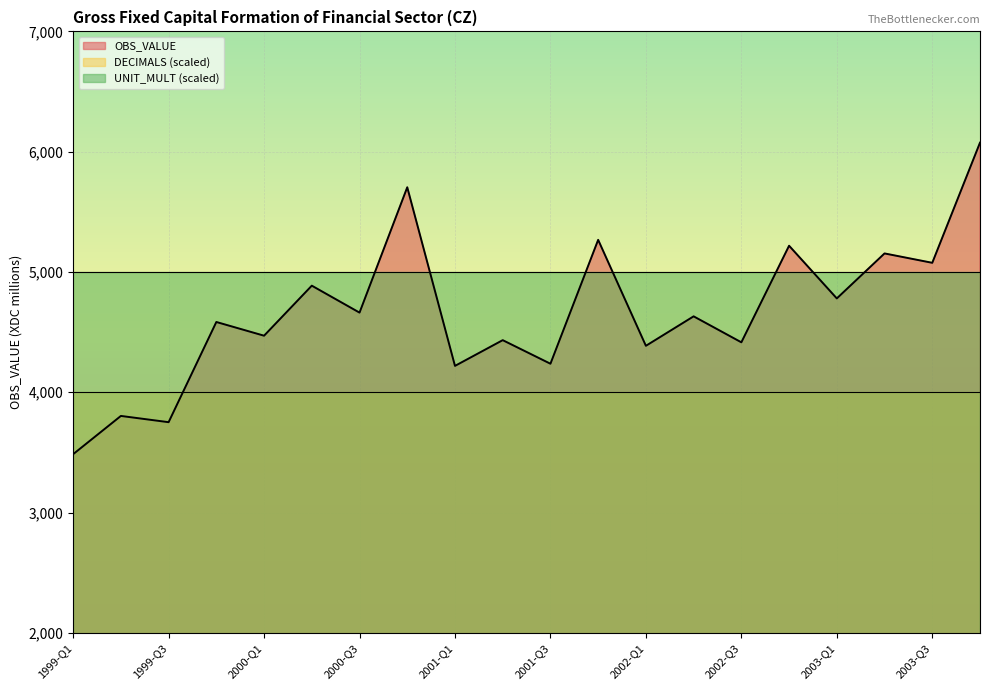

In OBS_VALUE, how many points are higher than both neighbors (excluding endpoints)?

9